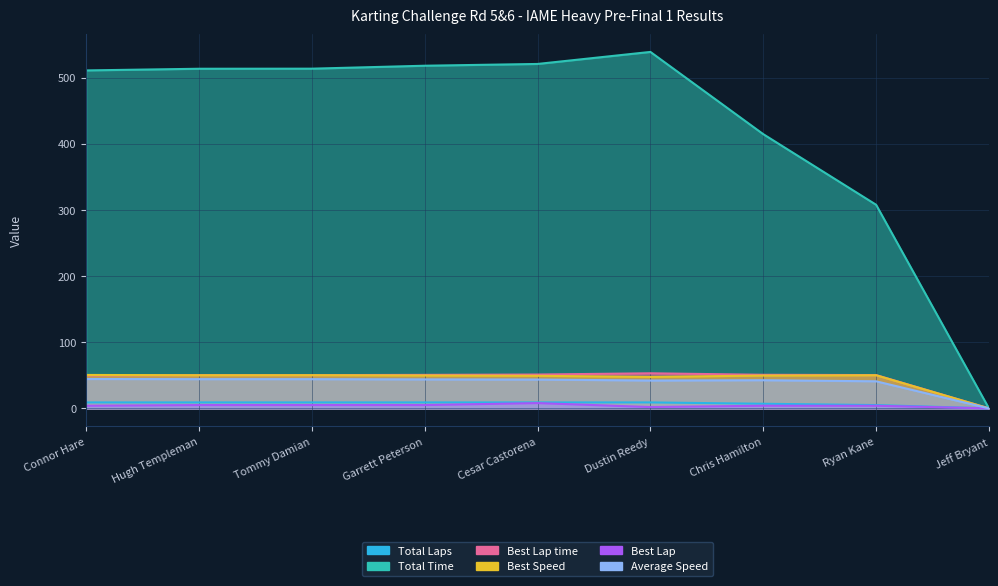

How many data points in Average Speed are above 43?

5